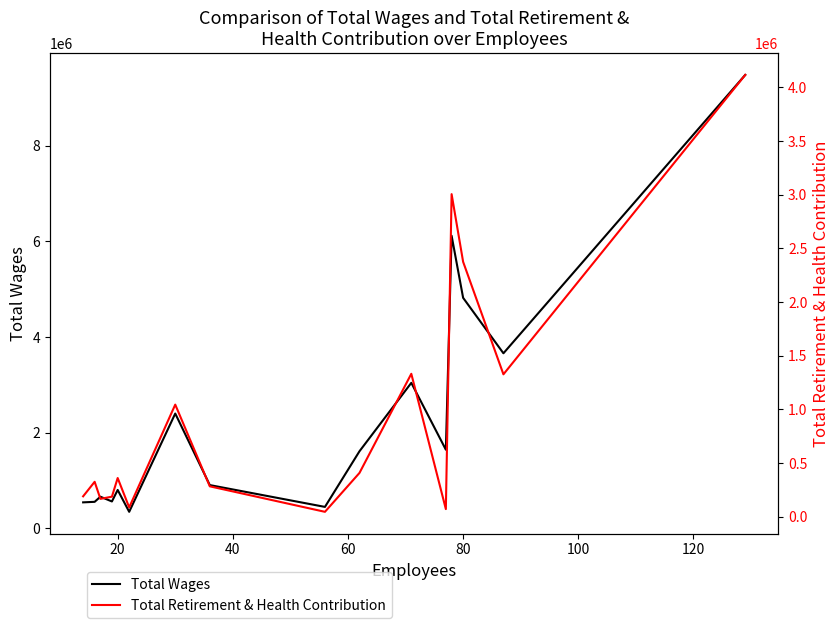

In Total Retirement & Health Contribution, how many points are lower than both neighbors (excluding endpoints)?

5